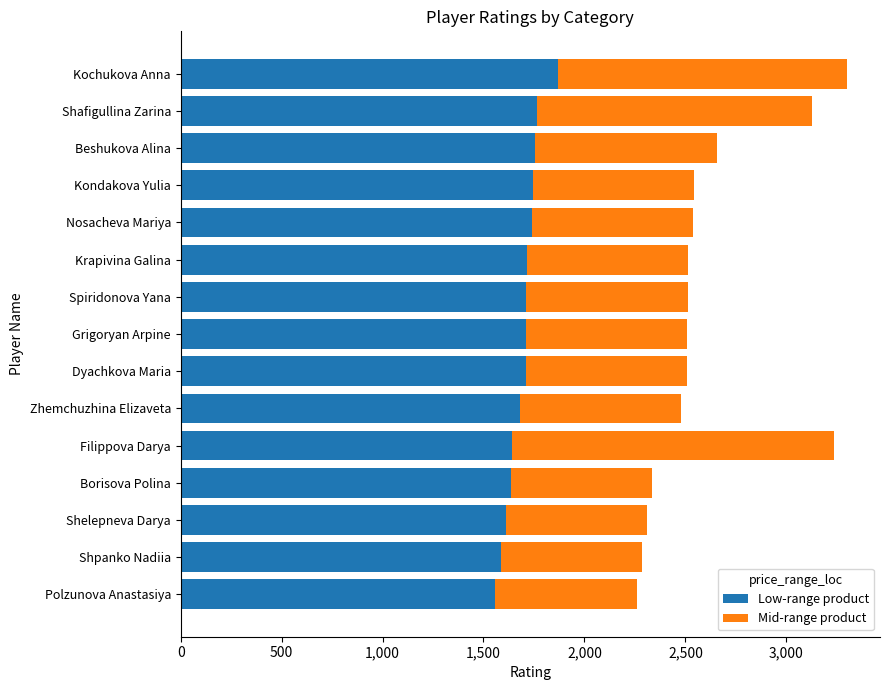

The Low-range product series shows 1714 at Krapivina Galina. True or false?

True